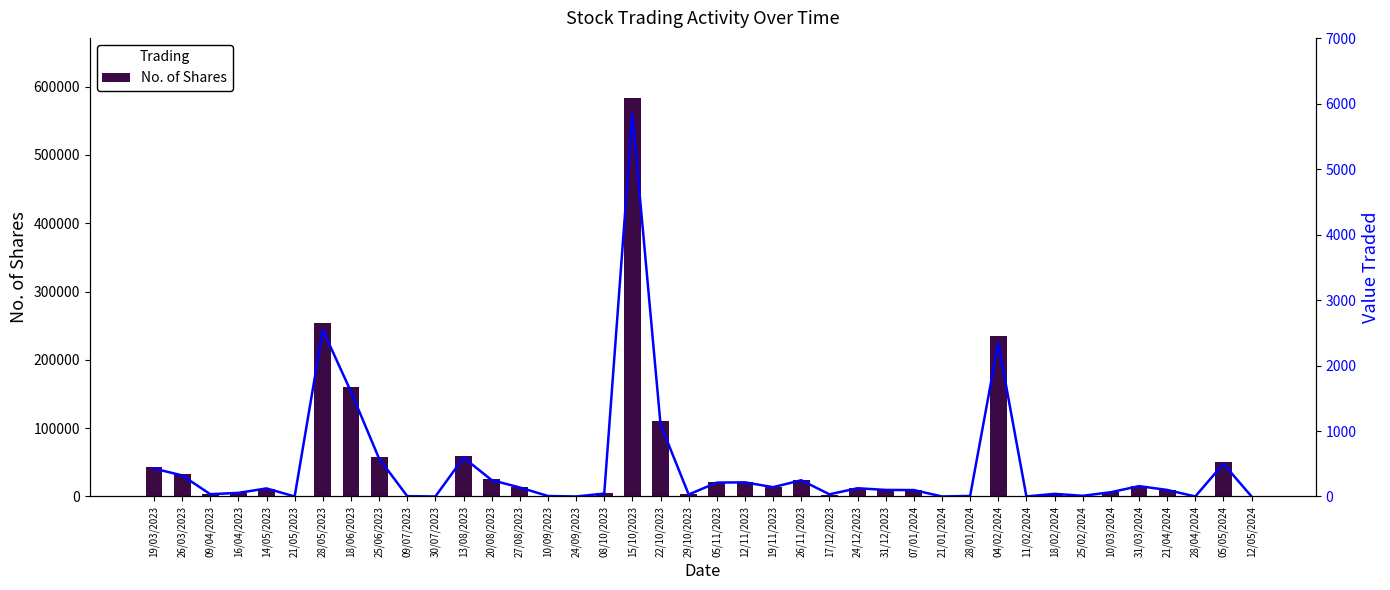

Is it true that No. of Shares equals 4 at 30/07/2023?

True